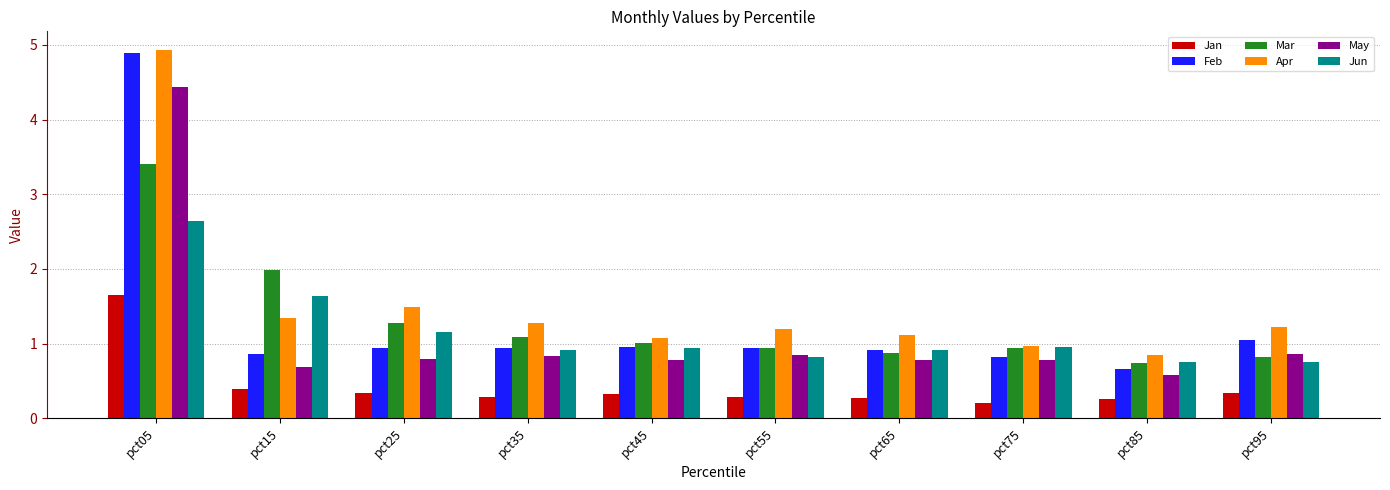

What is the difference between the highest and lowest values at pct15?

1.6